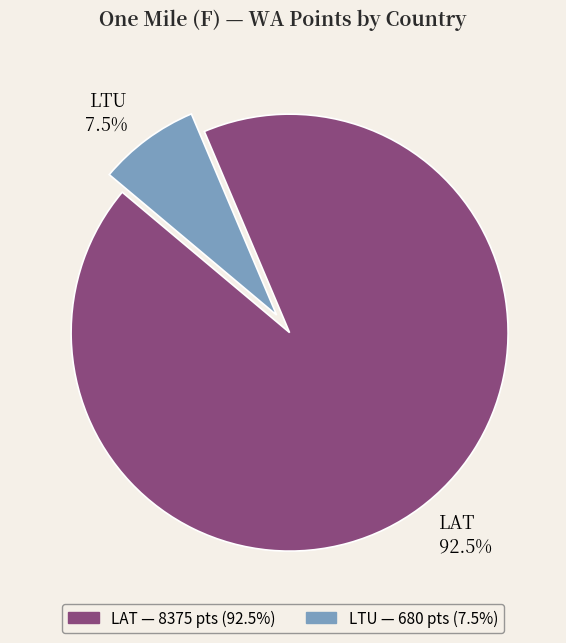

Combined, what portion of the pie is LTU 7.5% and LAT 92.5%?

100.0%